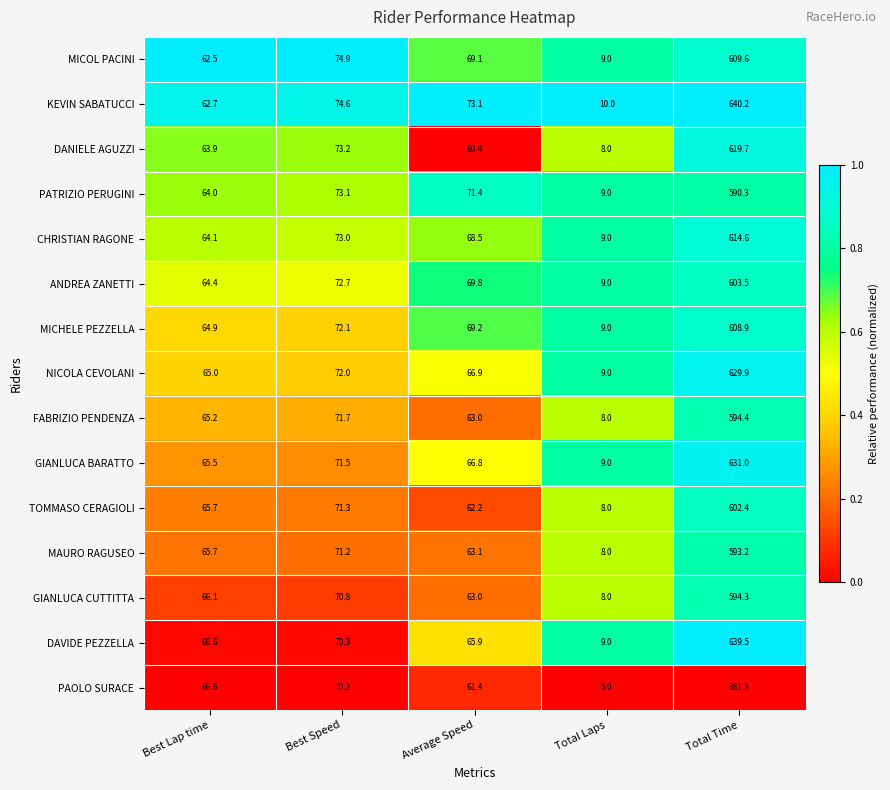

At which label does FABRIZIO PENDENZA reach its minimum?

Total Laps